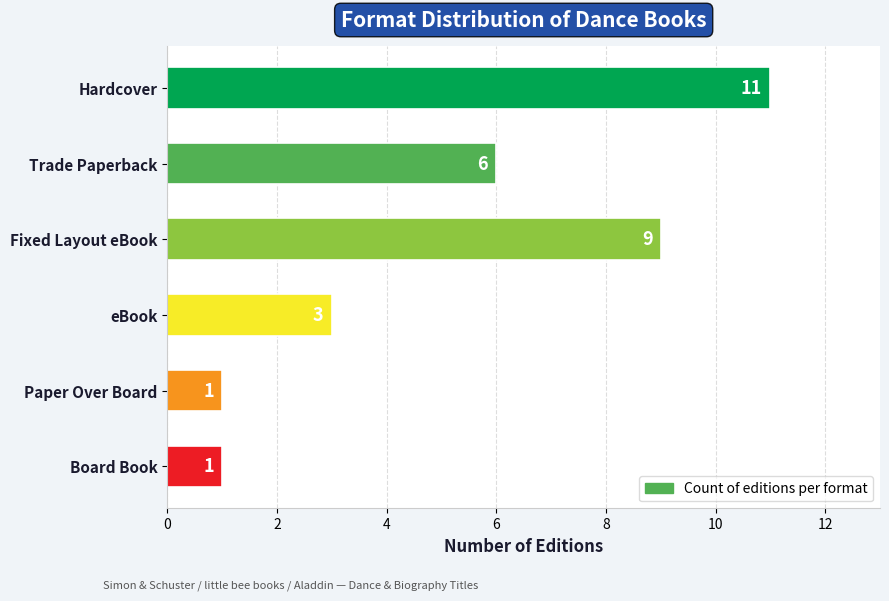

What is the difference between the maximum and second lowest values?

10